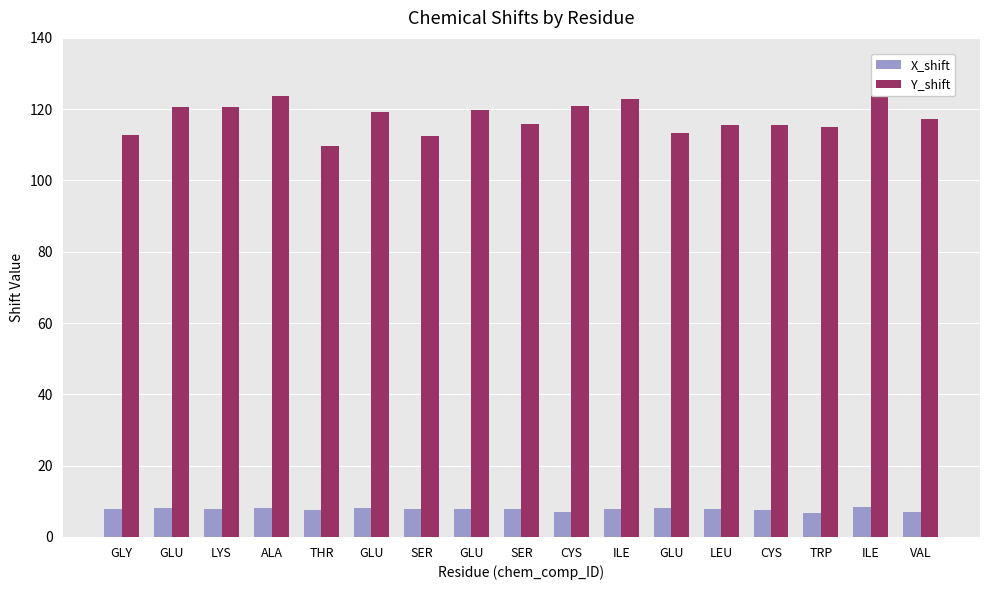

At LEU, list the series in order from largest to smallest.

Y_shift, X_shift